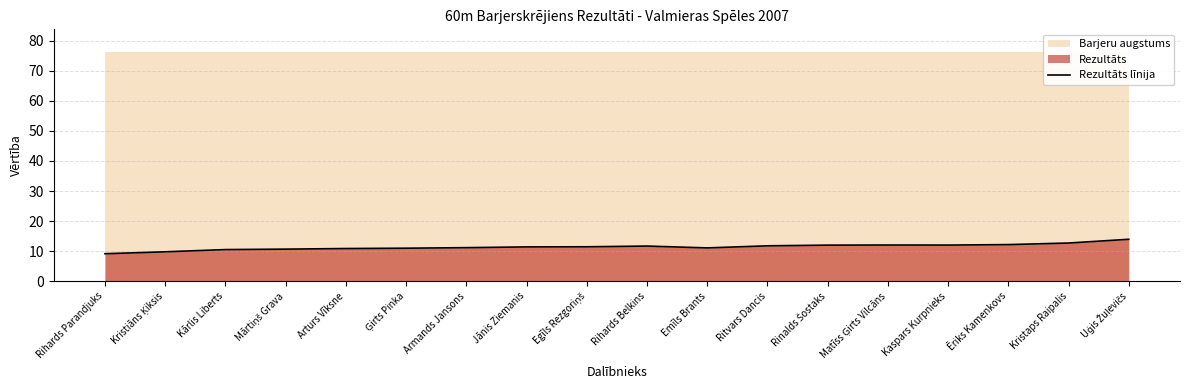

Where does the data first go above 11?

Armands Jansons